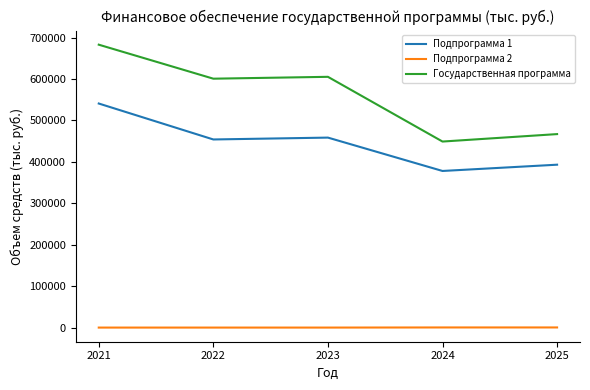

The value of Подпрограмма 1 at 2022 is 660749.2. True or false?

False